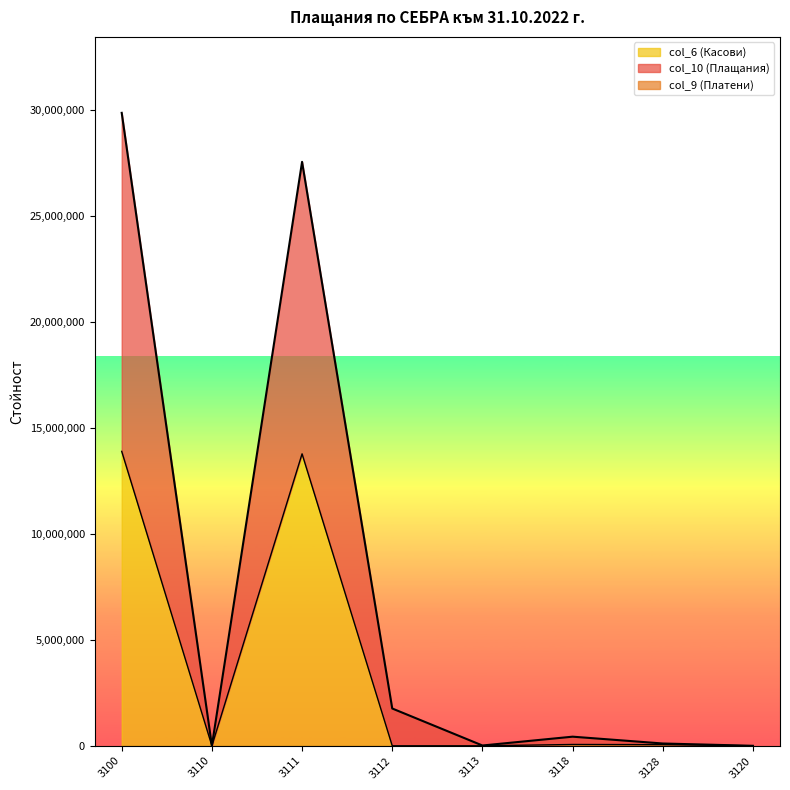

True or false: col_6 has a value of 0 at 3112.

True